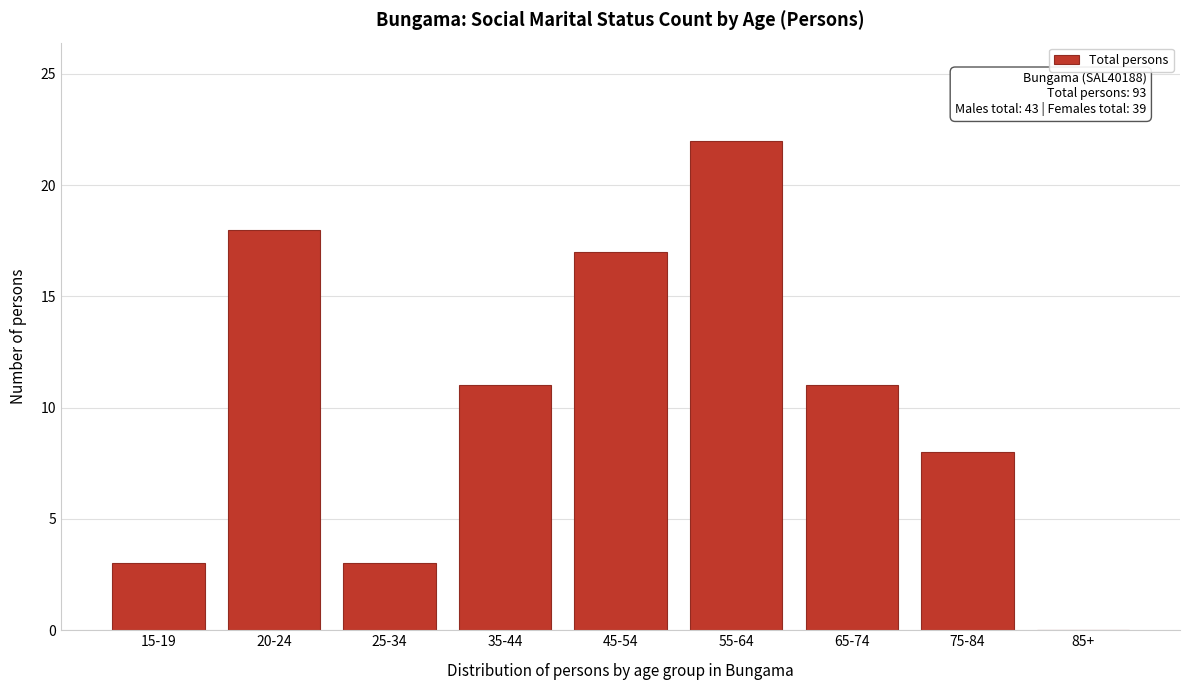

Reading left to right, extract all data points from this chart.

15-19=3	20-24=18	25-34=3	35-44=11	45-54=17	55-64=22	65-74=11	75-84=8	85+=0